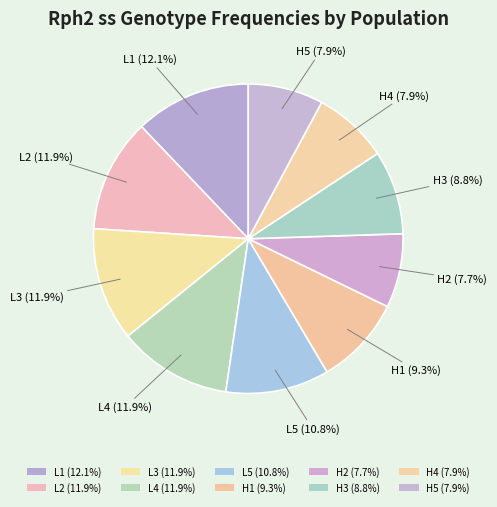

Rank the categories by value from highest to lowest.

L1, L2, L3, L4, L5, H1, H3, H4, H5, H2